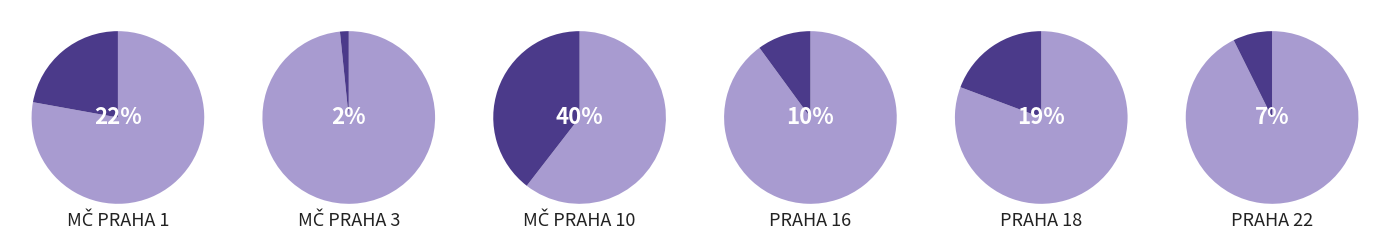

Which has a higher value, PRAHA 18 or MČ PRAHA 1?

MČ PRAHA 1